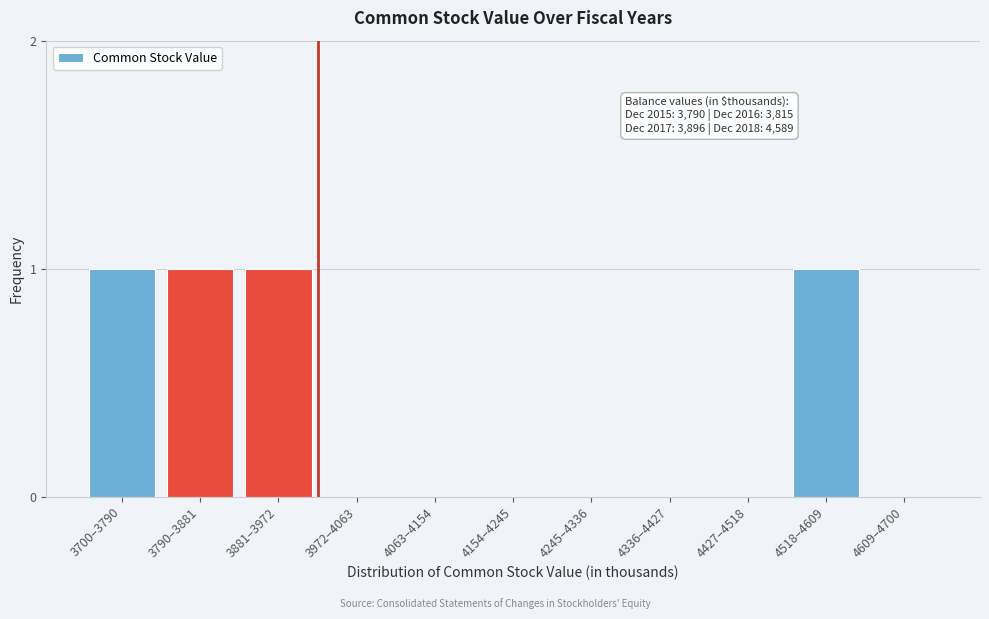

Reading left to right, extract all data points from this chart.

3700–3790=1	3790–3881=1	3881–3972=1	3972–4063=0	4063–4154=0	4154–4245=0	4245–4336=0	4336–4427=0	4427–4518=0	4518–4609=1	4609–4700=0